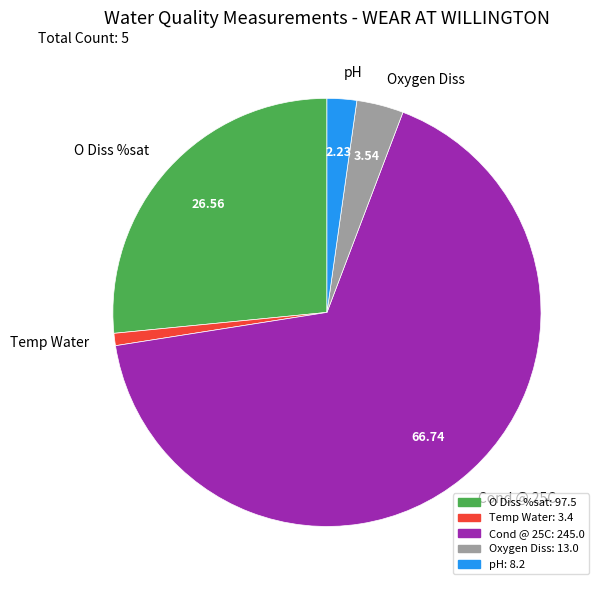

The Oxygen Diss slice represents 4% of the pie. True or false?

True